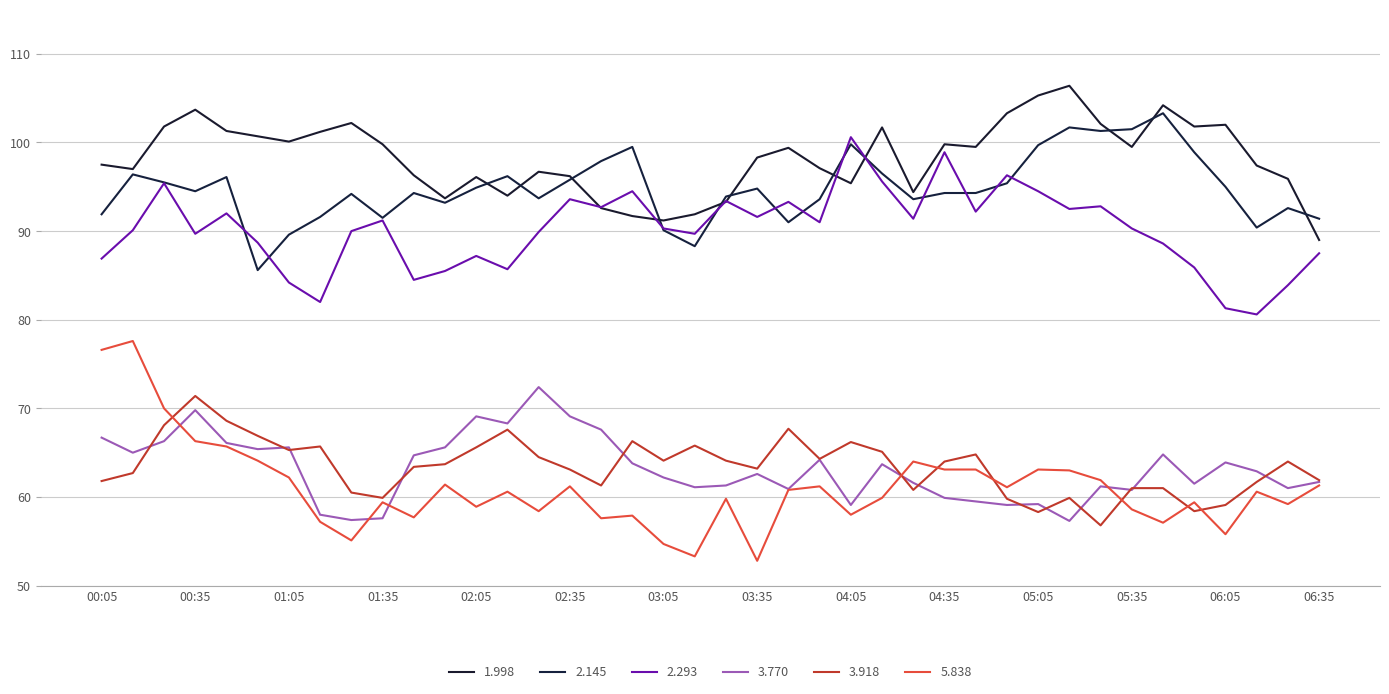

Rank the series by their maximum value, from highest to lowest.

1.998, 2.145, 2.293, 5.838, 3.770, 3.918